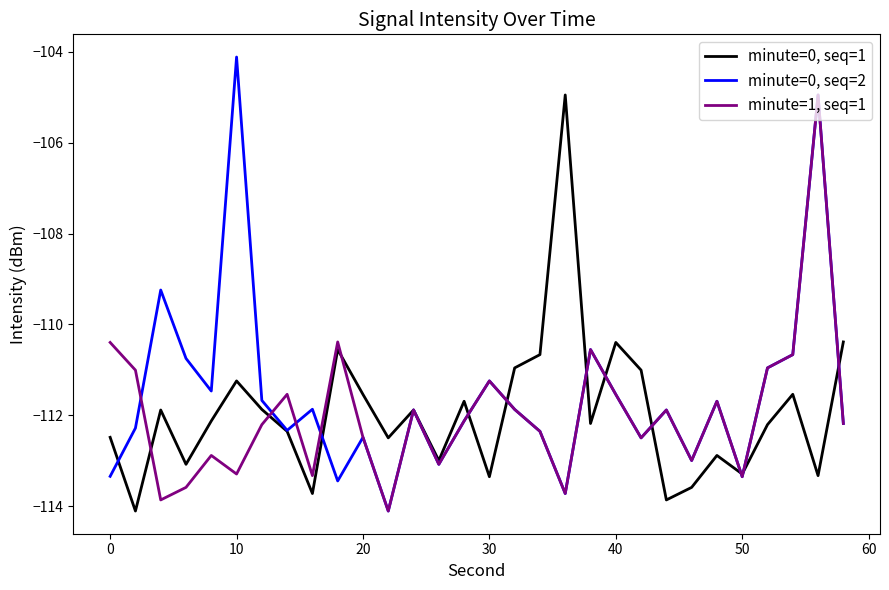

What is the minimum value shown in the chart?

-114.1